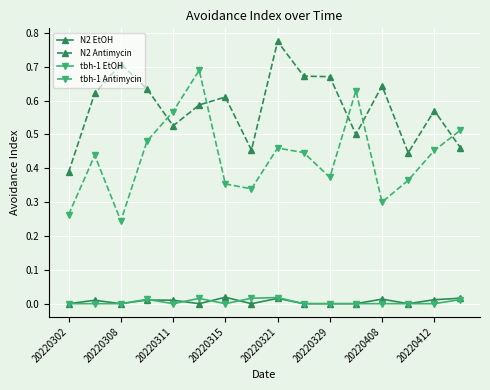

Which series has the largest range (max minus min)?

tbh-1 Antimycin